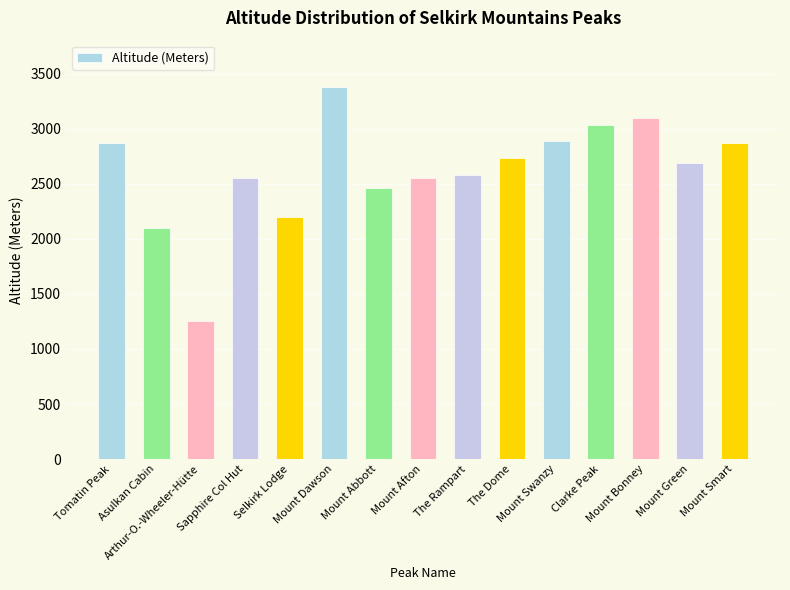

What is the maximum value shown in the chart?

3377